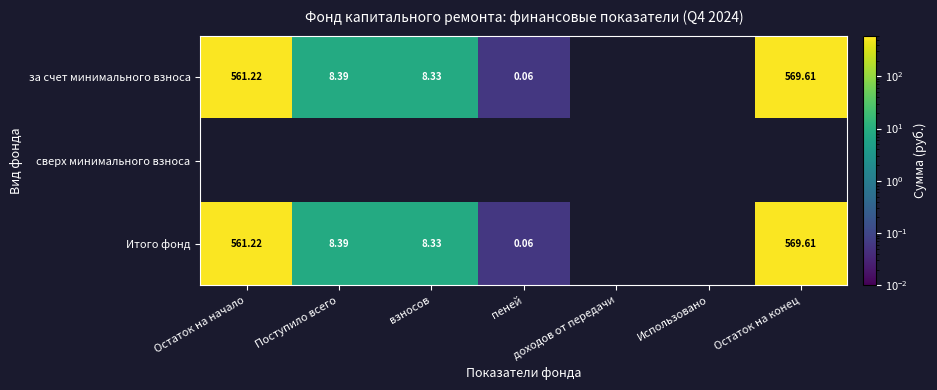

Is the value of за счет минимального взноса at взносов greater than the value of Итого фонд at Остаток на конец?

No